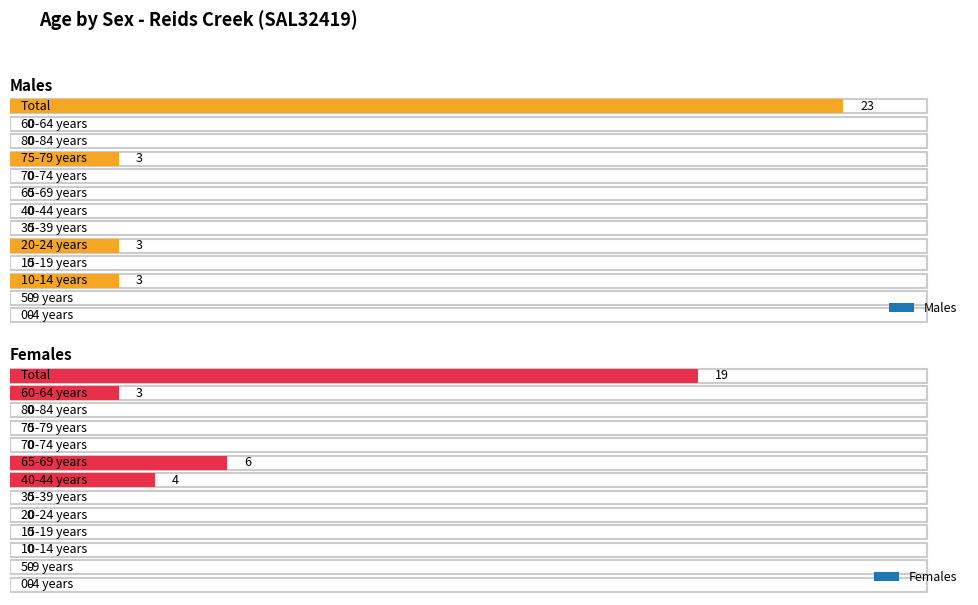

The Males series shows 0 at 40-44 years. True or false?

True